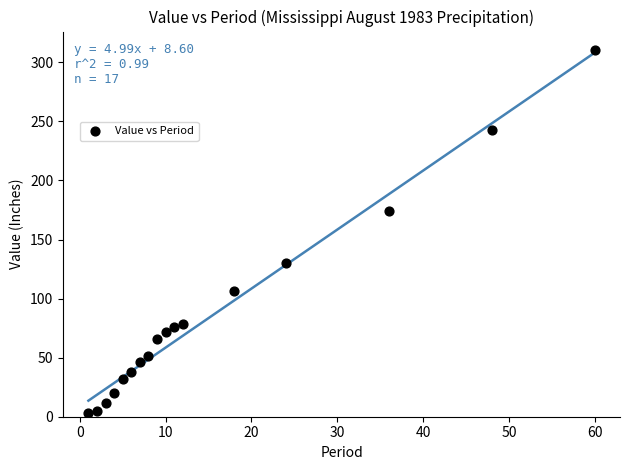

What is the range of X values (max minus min)?

59.0